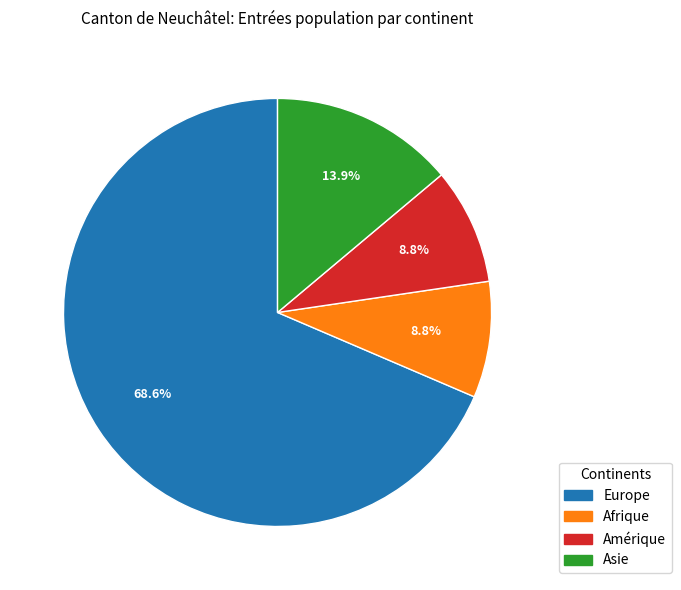

To the nearest percent, what is the difference between the largest and smallest slice percentages?

60%